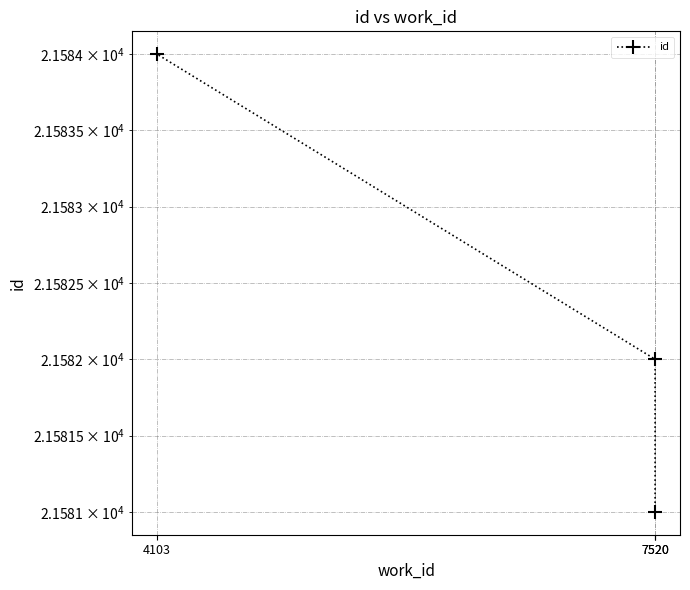

The value at 7520 is 21581. True or false?

True